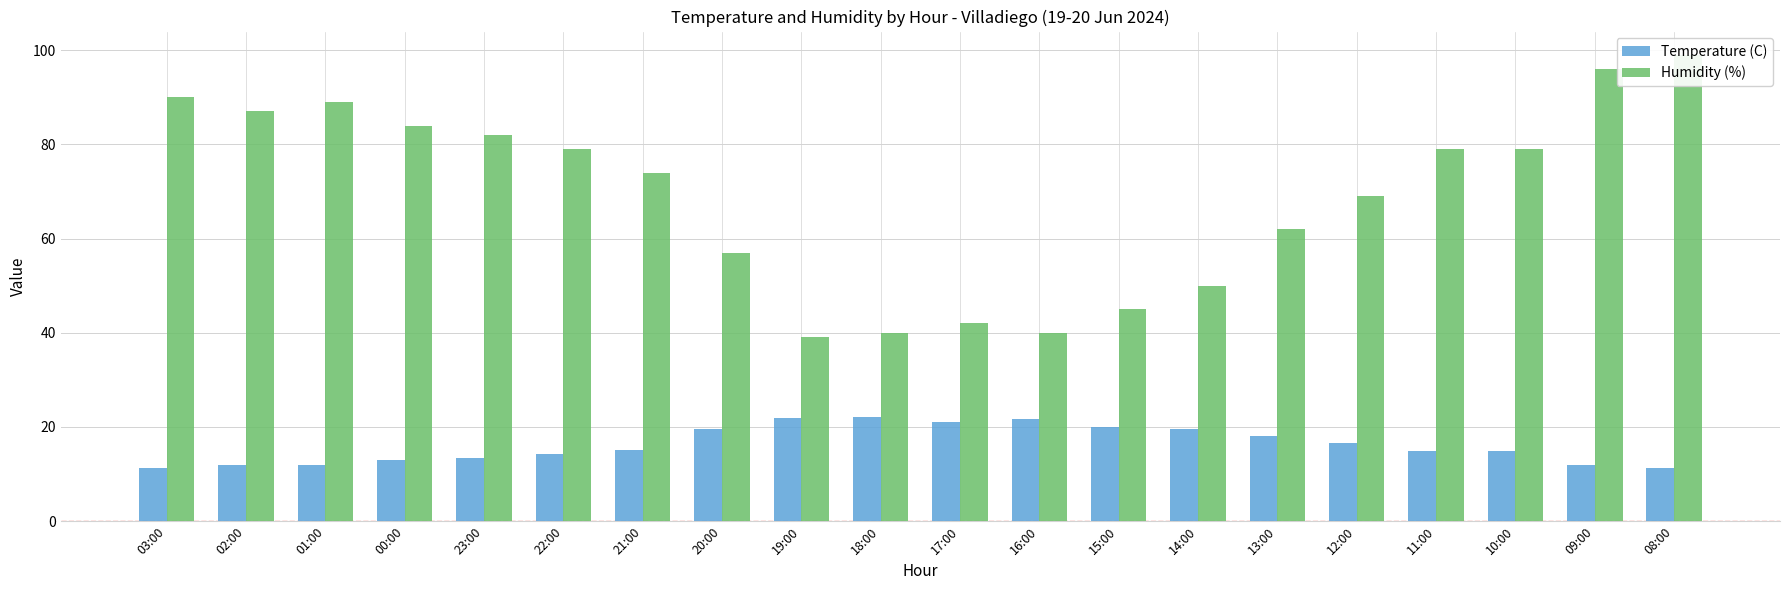

Reading left to right, list all the values displayed in this chart.

Temperature (C): 03:00=11.2	02:00=12.0	01:00=12.0	00:00=12.9	23:00=13.5	22:00=14.2	21:00=15.2	20:00=19.5	19:00=21.9	18:00=22.1	17:00=21.0	16:00=21.8	15:00=20.1	14:00=19.6	13:00=18.0	12:00=16.5	11:00=15.0	10:00=14.9	09:00=11.9	08:00=11.3
Humidity (%): 03:00=90.0	02:00=87.0	01:00=89.0	00:00=84.0	23:00=82.0	22:00=79.0	21:00=74.0	20:00=57.0	19:00=39.0	18:00=40.0	17:00=42.0	16:00=40.0	15:00=45.0	14:00=50.0	13:00=62.0	12:00=69.0	11:00=79.0	10:00=79.0	09:00=96.0	08:00=99.0